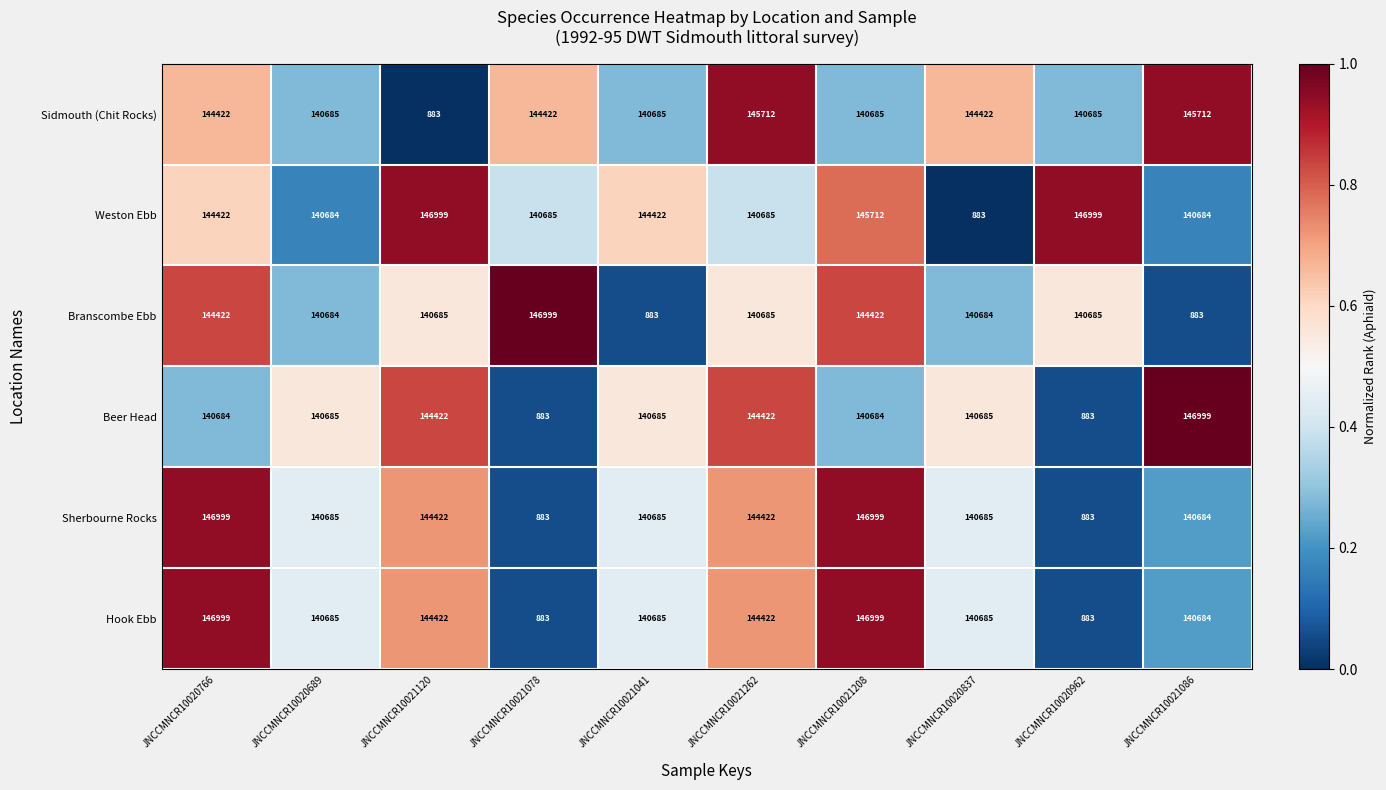

What is the total value across all series at JNCCMNCR10021120?

721833